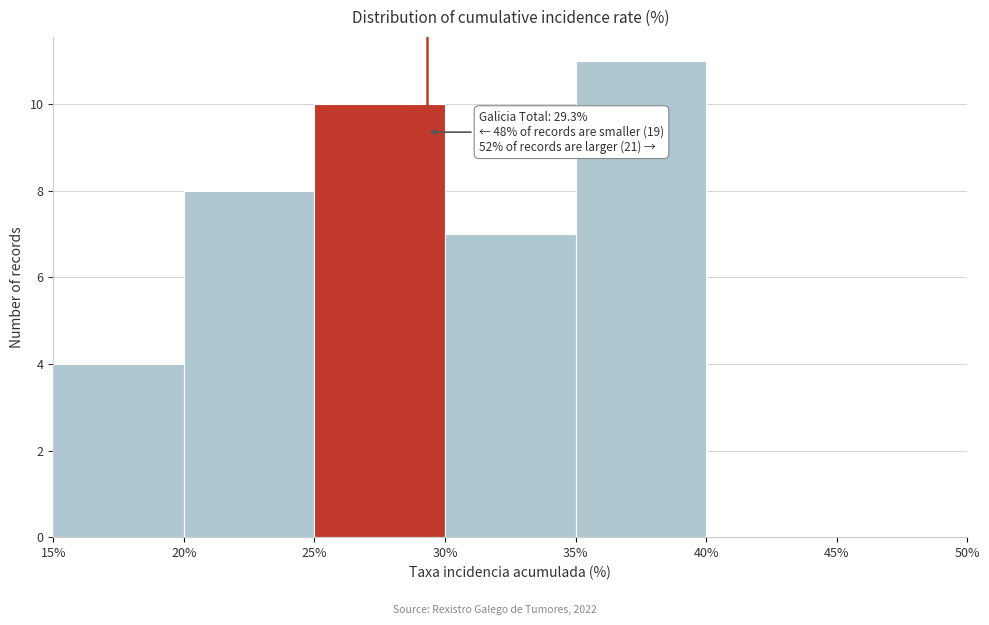

Which range on the x-axis has the tallest bar?

35% to 40%